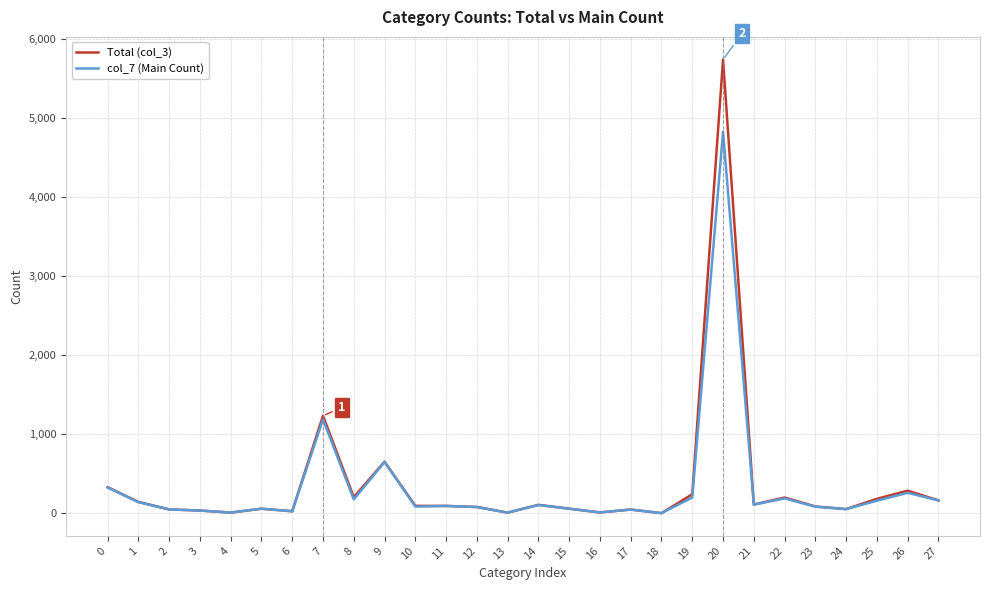

Which series has the largest range (max minus min)?

Total (col_3)